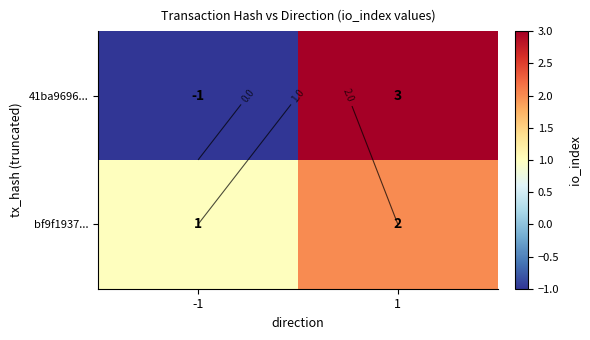

List the labels in order of 41ba9696... value, largest first.

1, -1